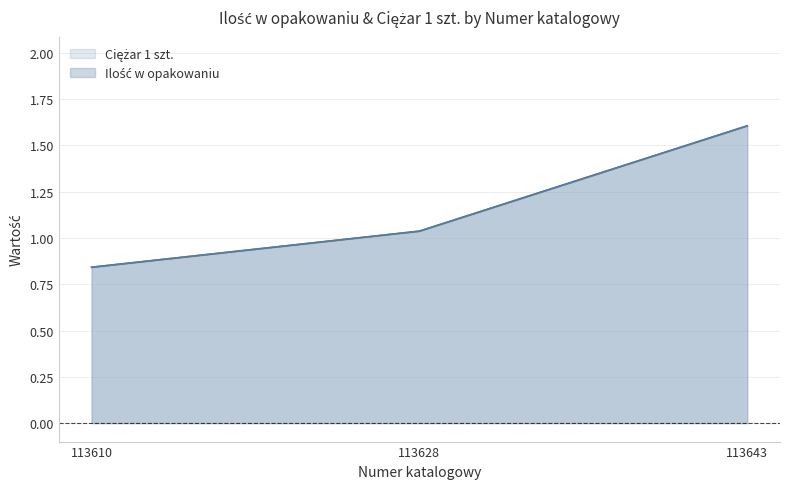

At which category does the chart reach its peak across all series?

113643